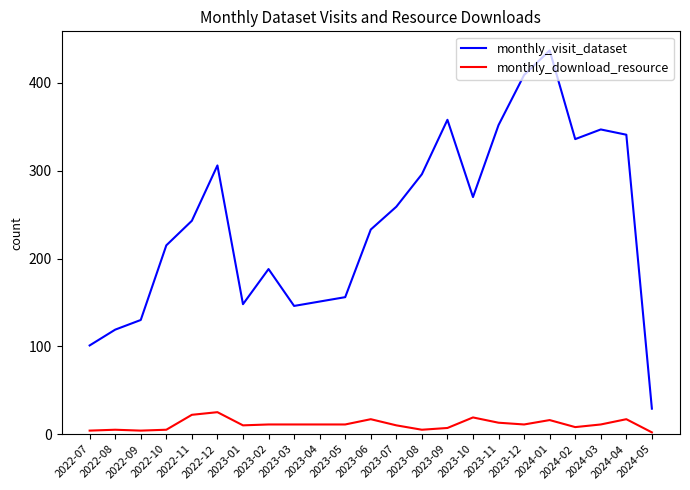

What is the sum of all monthly_visit_dataset values?

5570